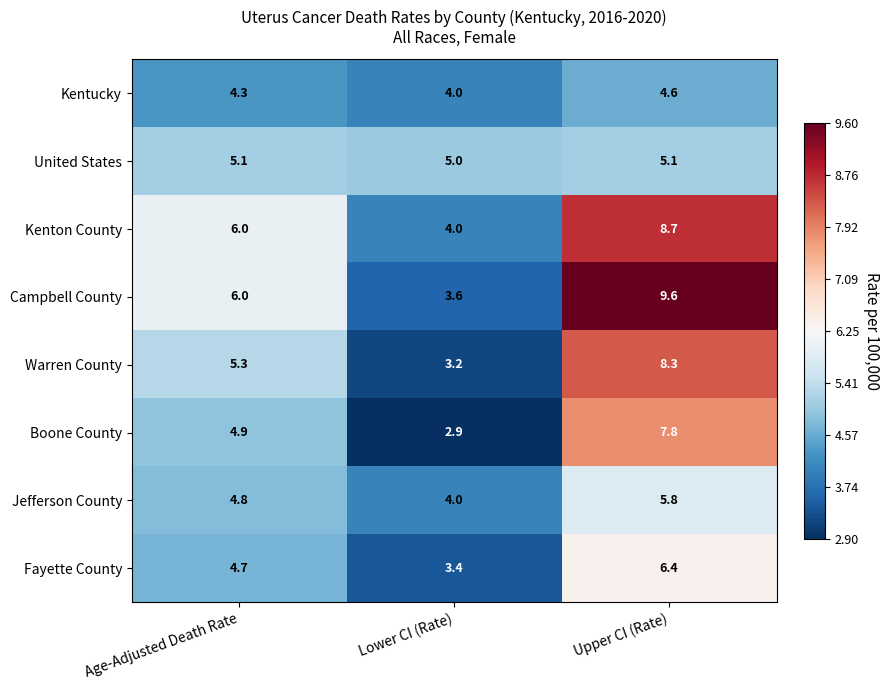

At which category is the sum across all series the highest?

Upper CI (Rate)